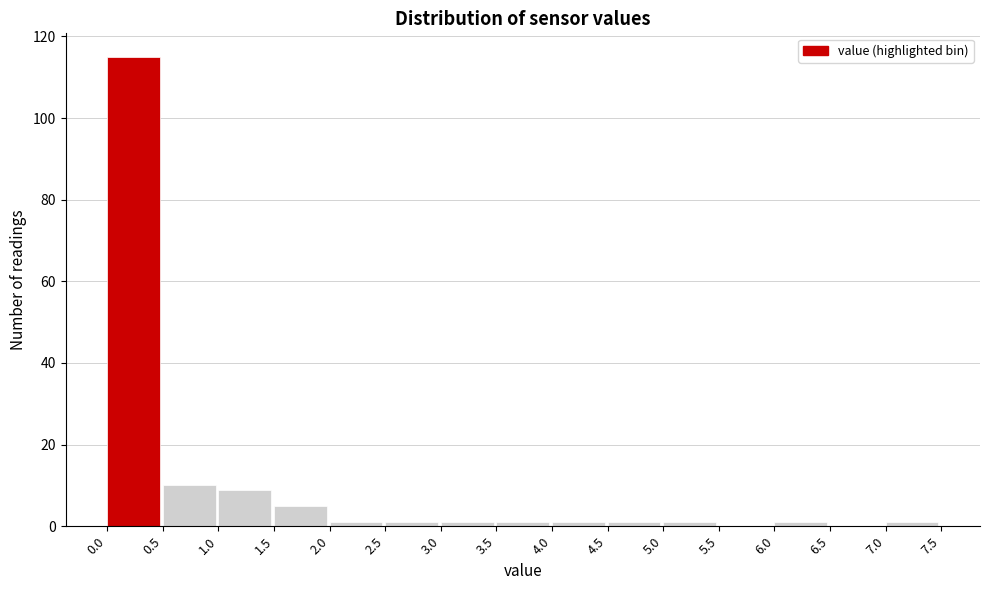

Reading left to right, transcribe this chart: for each bar, give the range it covers on the x-axis and its height. The values are not printed on the chart, so give them approximately, as read against the axis.

0.0 to 0.5: 116
0.5 to 1.0: 10
1.0 to 1.5: 10
1.5 to 2.0: 6
2.0 to 2.5: under 2
2.5 to 3.0: under 2
3.0 to 3.5: under 2
3.5 to 4.0: under 2
4.0 to 4.5: under 2
4.5 to 5.0: under 2
5.0 to 5.5: under 2
5.5 to 6.0: 0
6.0 to 6.5: under 2
6.5 to 7.0: 0
7.0 to 7.5: under 2